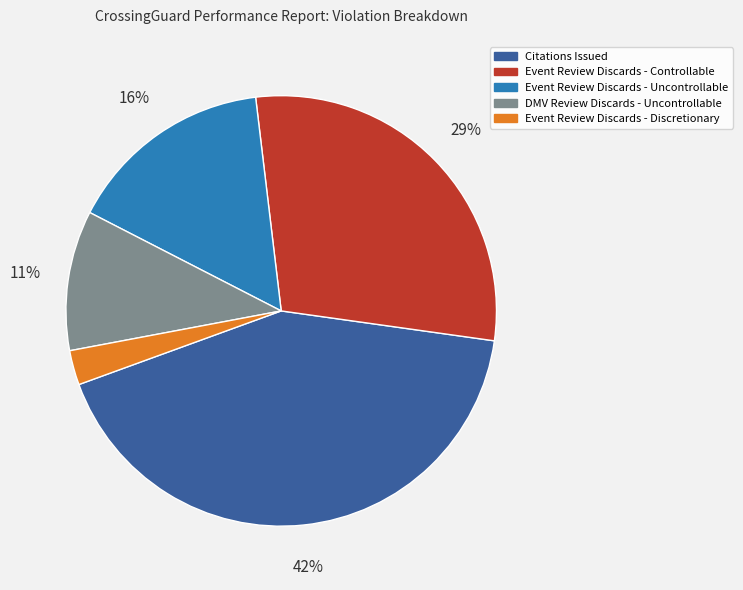

Which category has the biggest portion of the pie?

Citations Issued